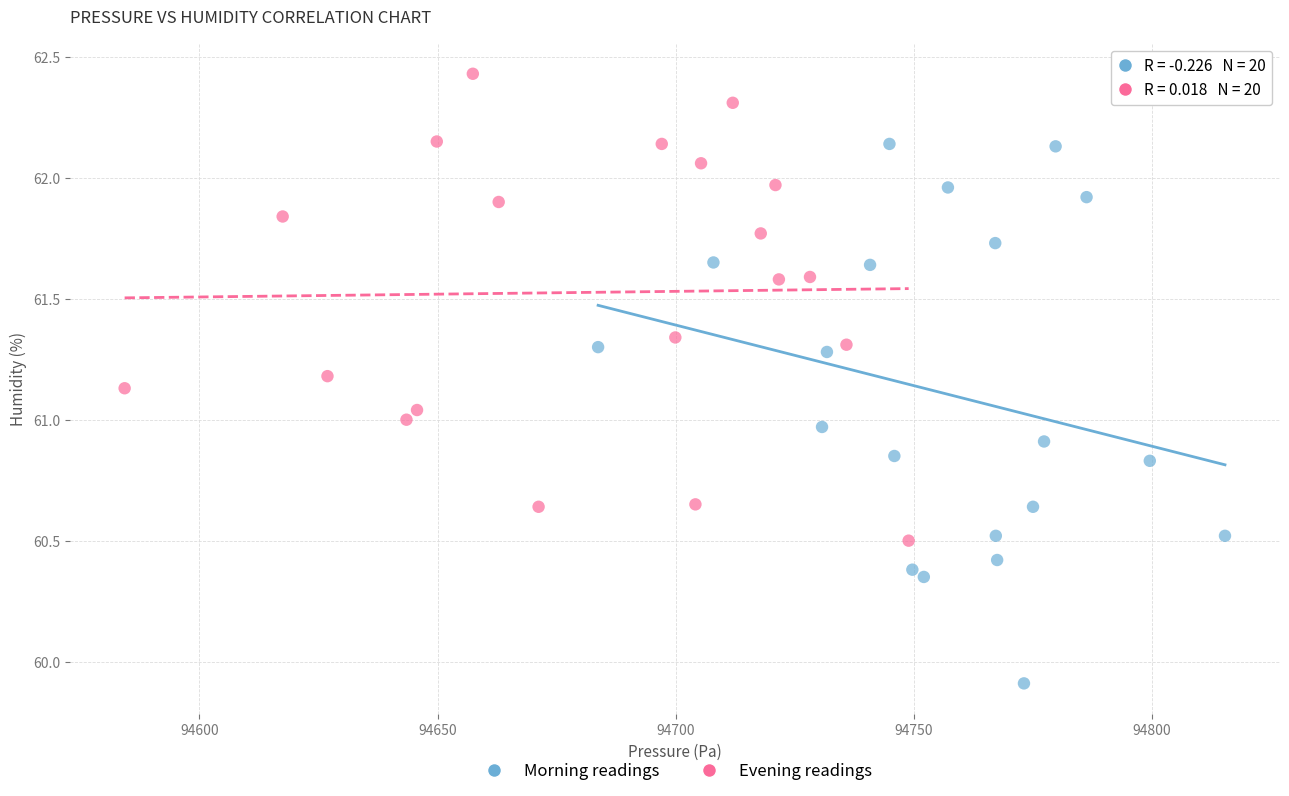

Which series has the widest spread of Y values?

Morning readings